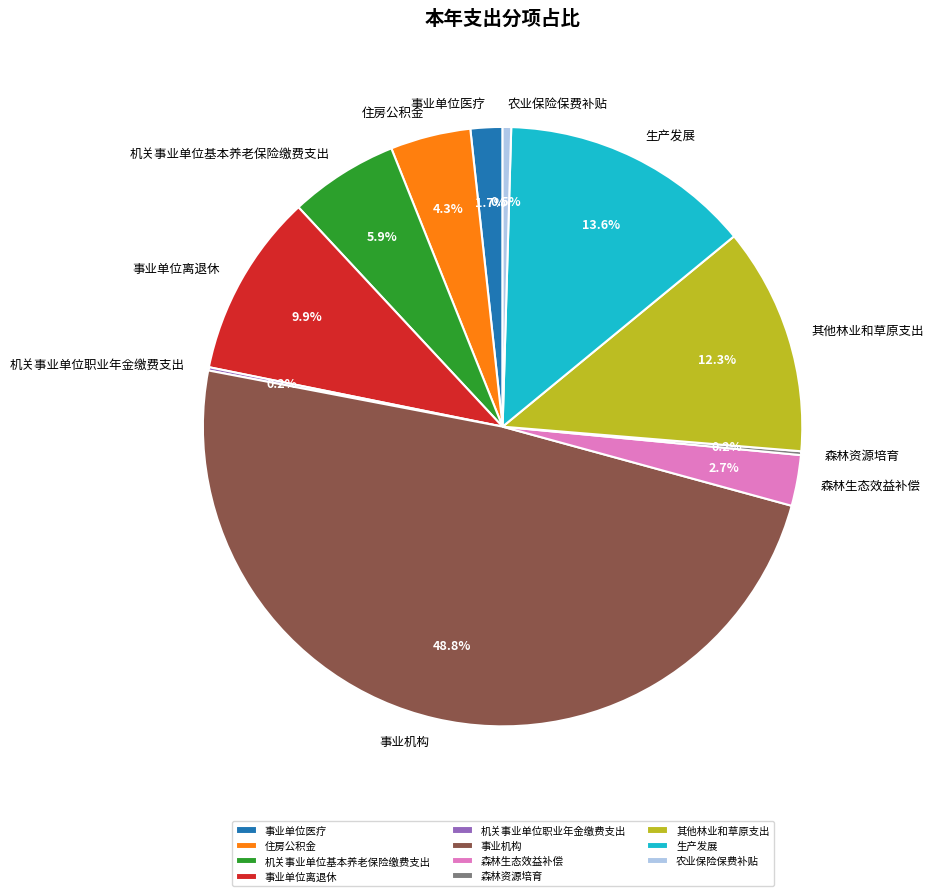

What percentage do 农业保险保费补贴 and 事业单位离退休 together represent?

10.4%